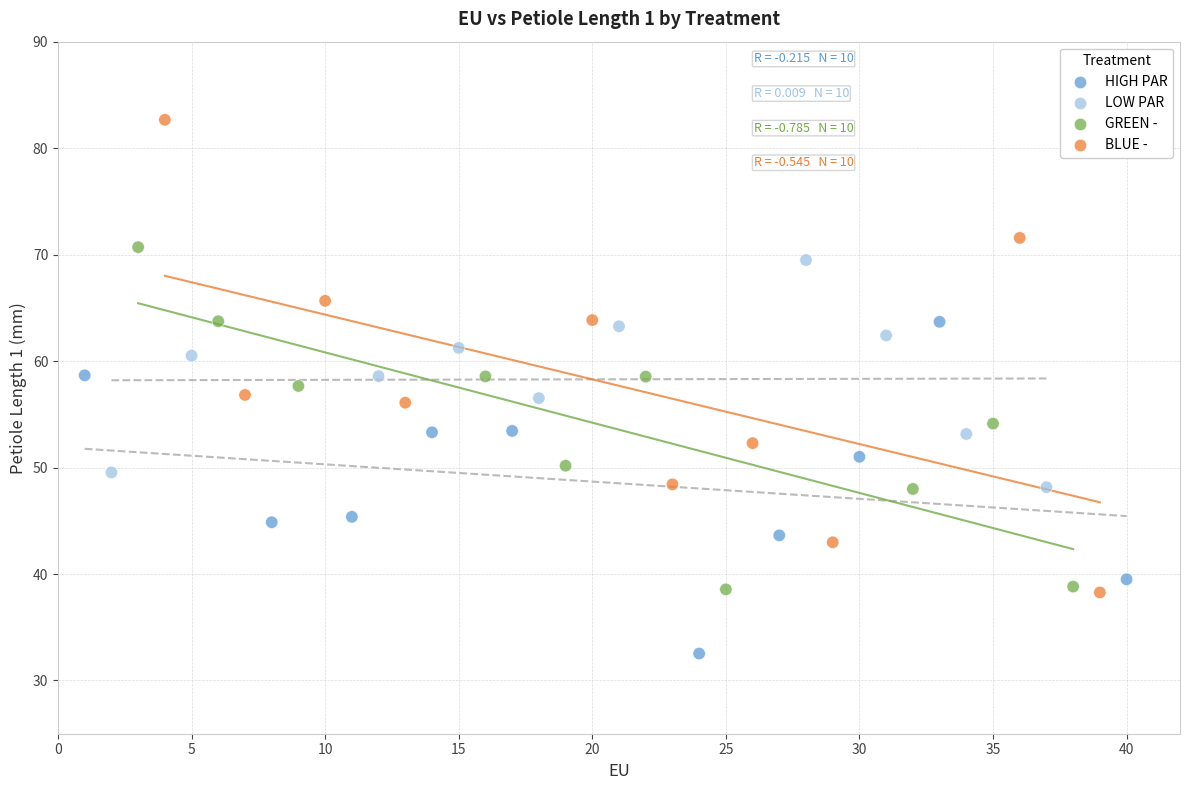

Which series has the largest Y range (max minus min)?

BLUE -